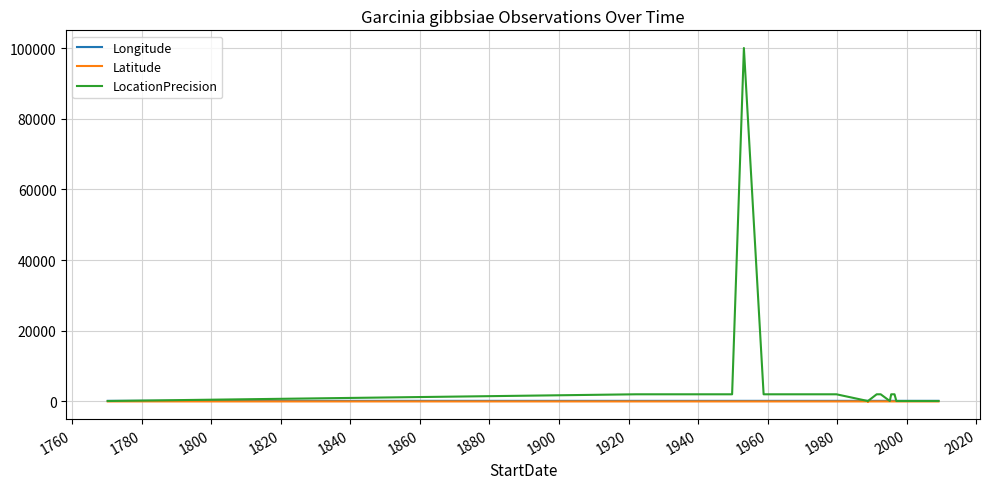

Rank the series at 1880 from lowest to highest value.

Latitude, Longitude, LocationPrecision